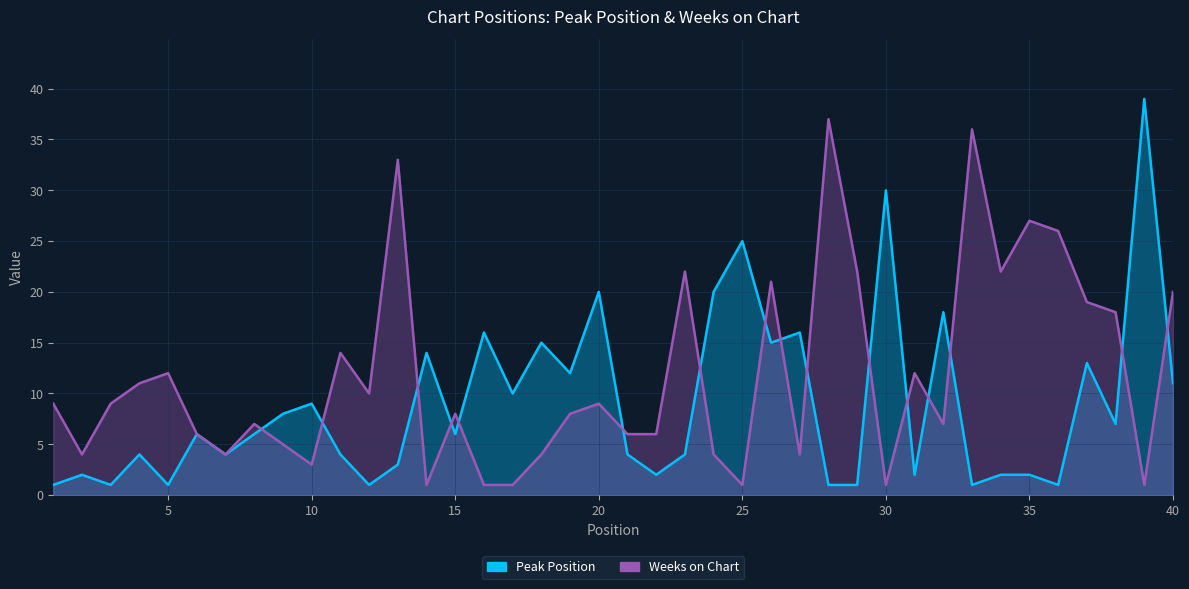

How many lines are shown in the chart?

2